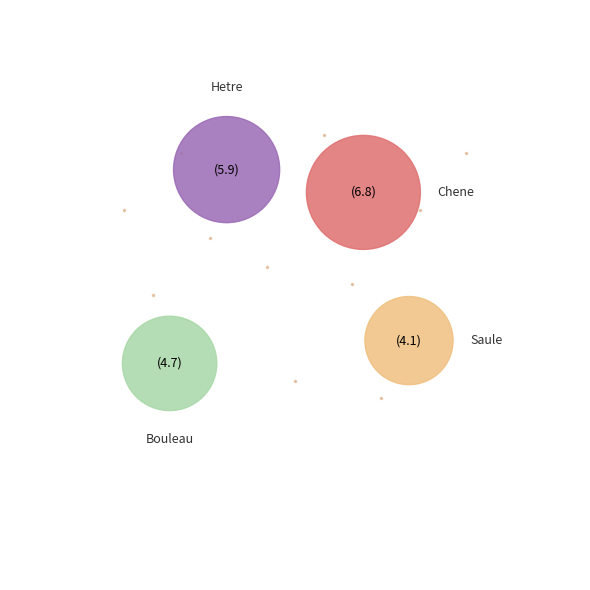

To the nearest percent, what percentage of the pie is BOULEAU?

22%